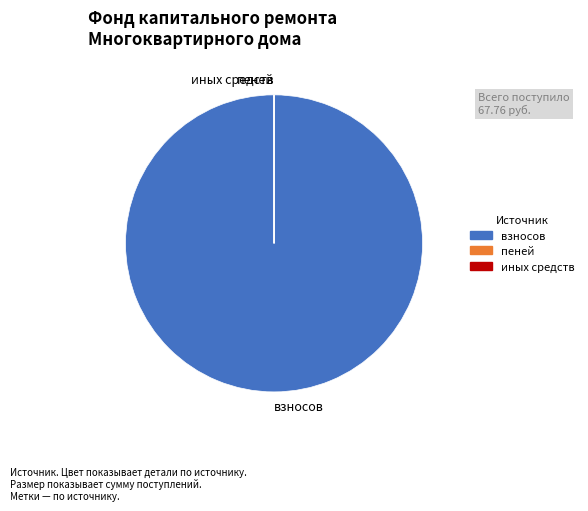

Which slice is the largest?

взносов